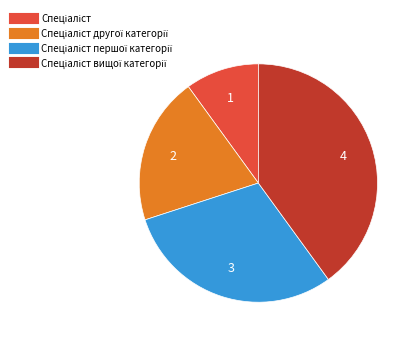

Is there any slice that represents more than half of the pie?

No